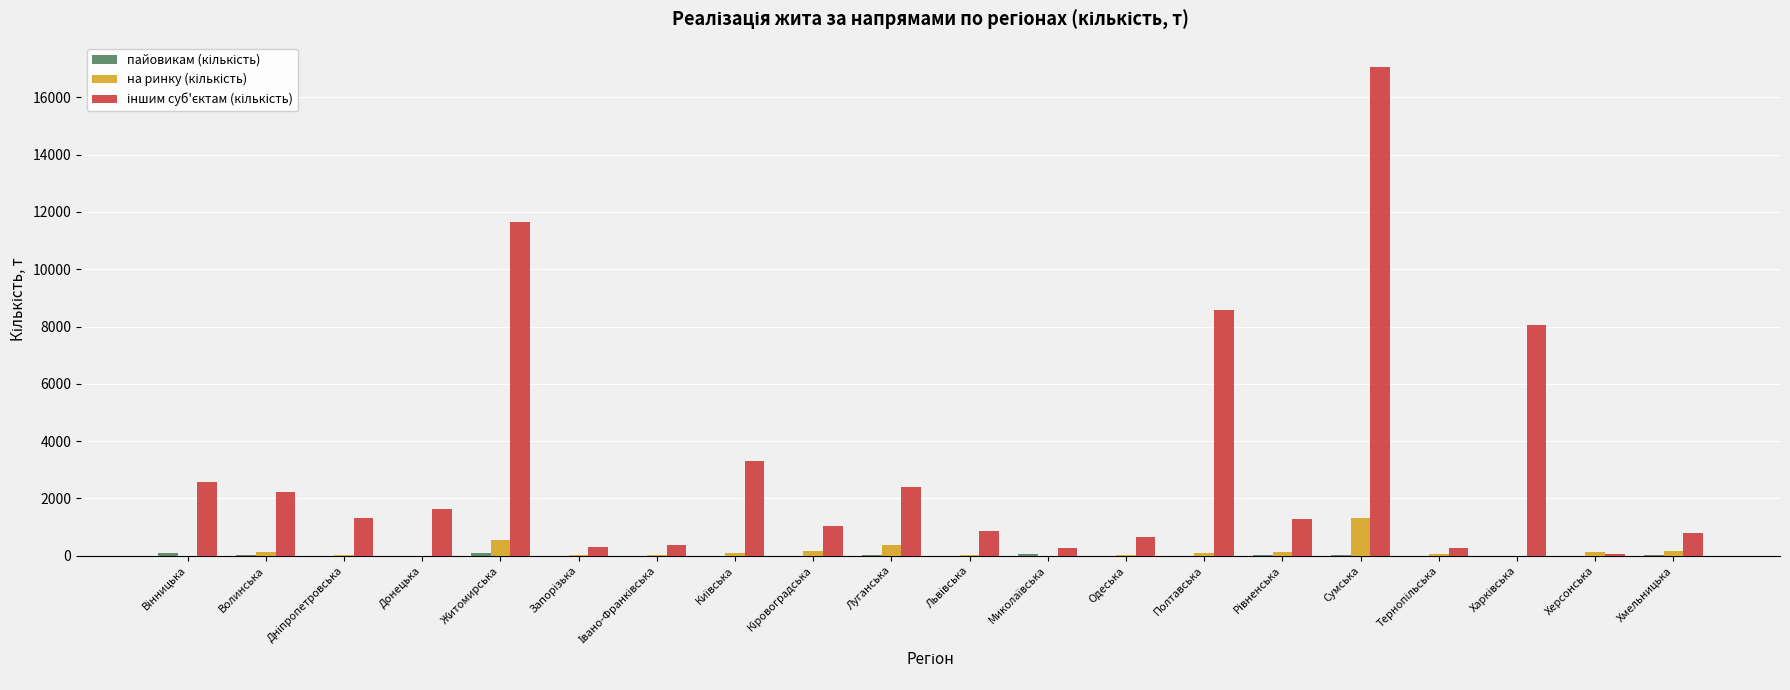

Which label corresponds to the largest value in the chart?

Сумська